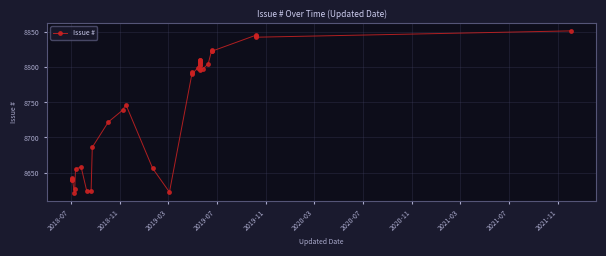

What position from the right is 2019-03?

38